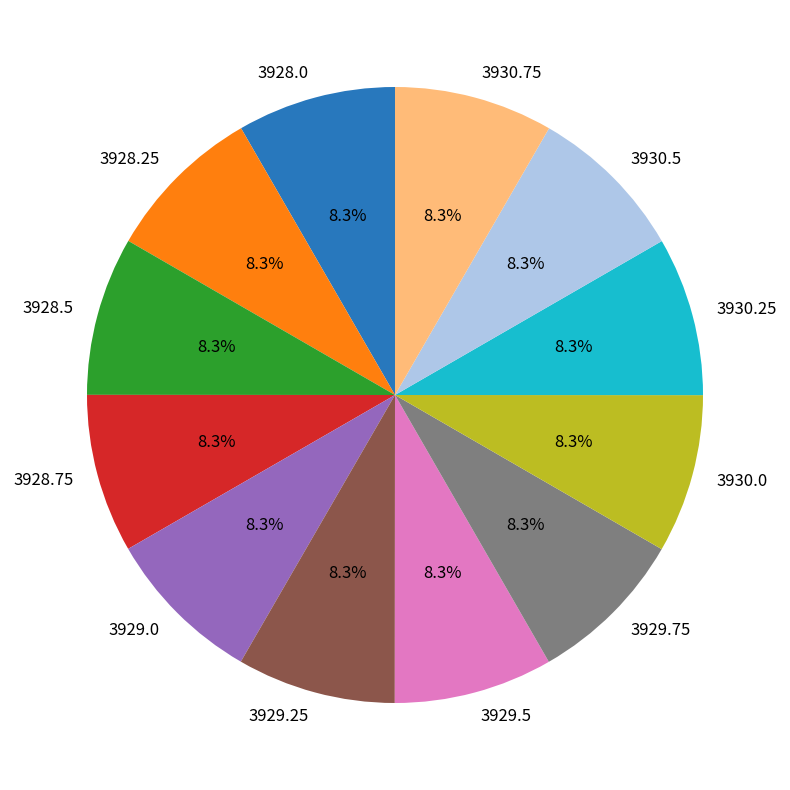

What percentage is the 3929.0 slice, to the nearest percent?

8%